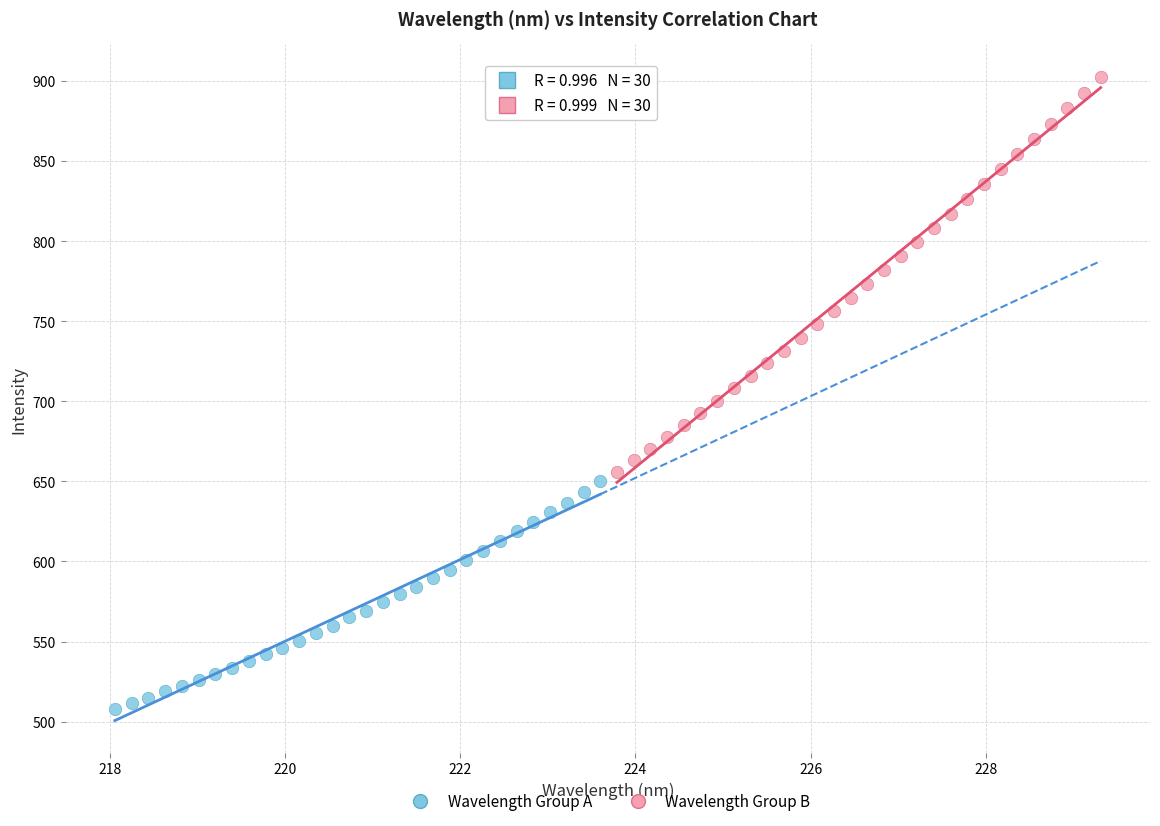

Which series contains the lowest Y value?

Wavelength Group A